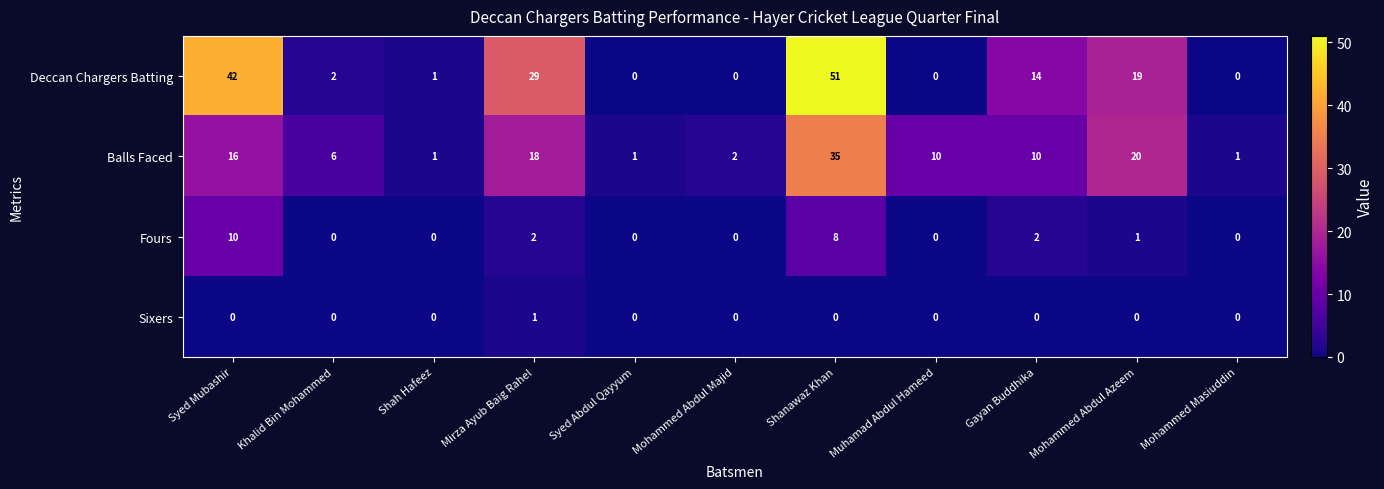

At which label is Deccan Chargers Batting closest to 25?

Mirza Ayub Baig Rahel